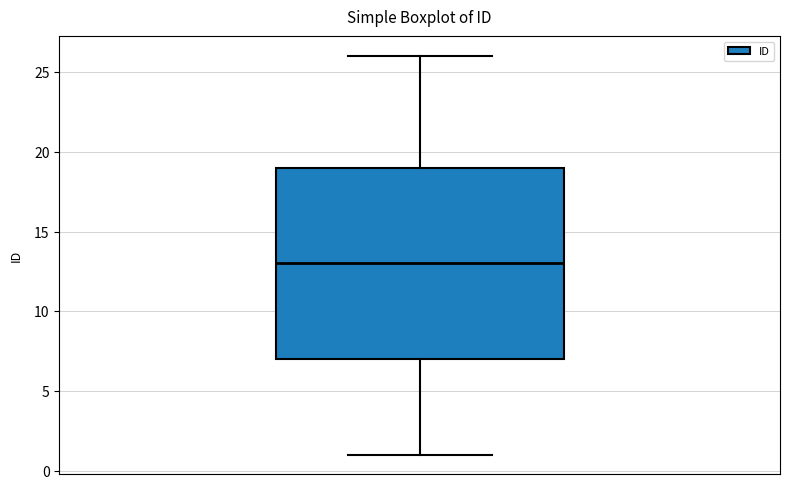

Transcribe this box plot: give where the median line is, the range the box spans, and where the two whiskers end, as read against the y-axis. The values are not printed on the chart, so give them approximately, as read against the axis.

median 13, box 7 to 19, whiskers 1 to 26